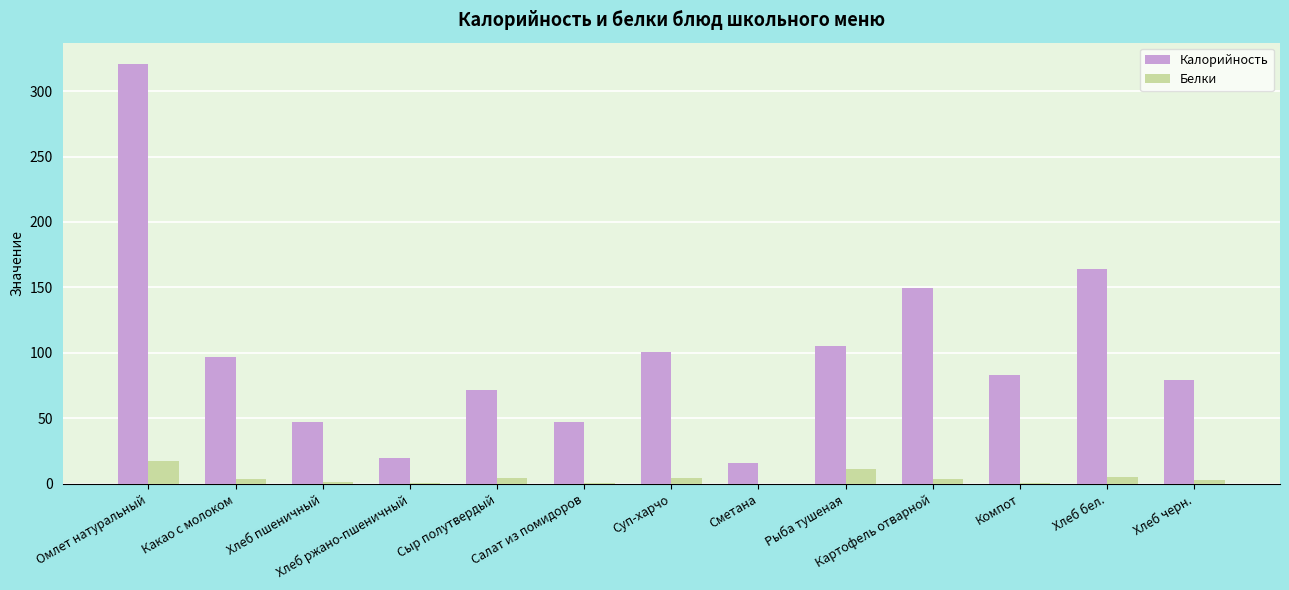

What is the maximum value shown in the chart?

320.9